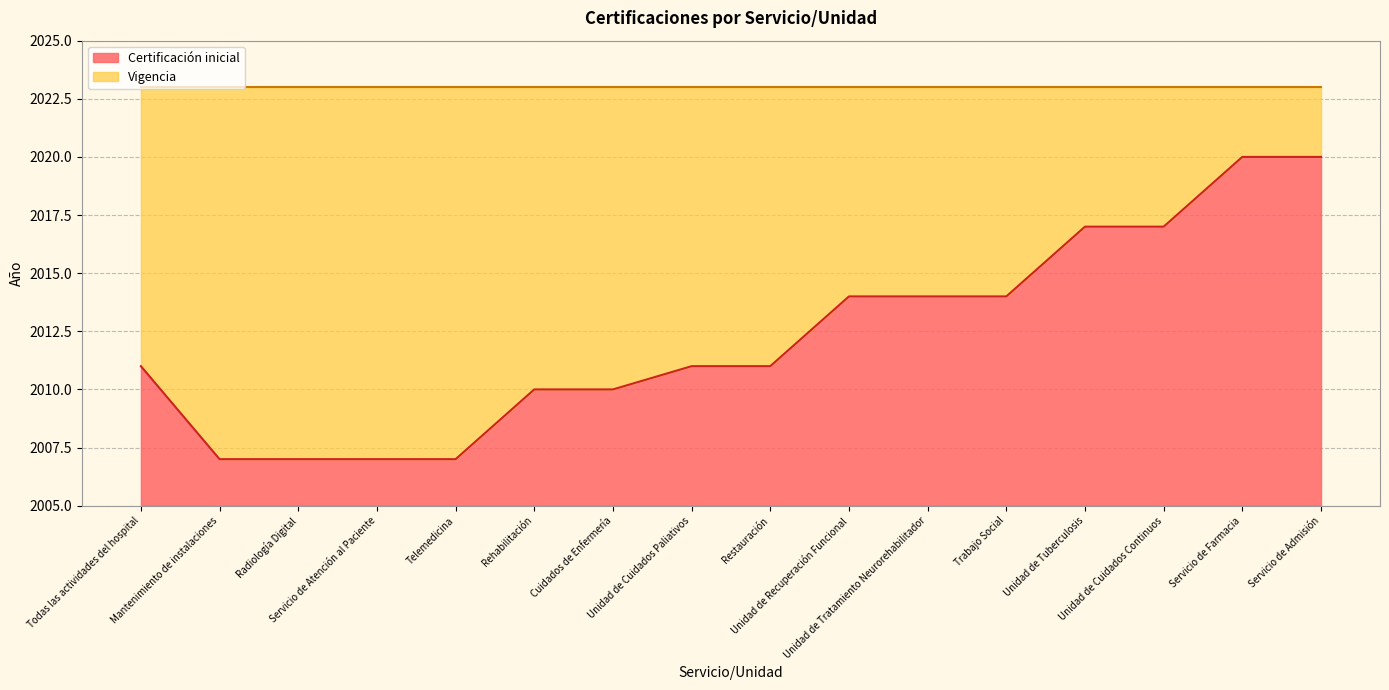

Reading left to right, what are all the values shown in this chart?

Todas las actividades del hospital=2011	Mantenimiento de instalaciones=2007	Radiología Digital=2007	Servicio de Atención al Paciente=2007	Telemedicina=2007	Rehabilitación=2010	Cuidados de Enfermería=2010	Unidad de Cuidados Paliativos=2011	Restauración=2011	Unidad de Recuperación Funcional=2014	Unidad de Tratamiento Neurorehabilitador=2014	Trabajo Social=2014	Unidad de Tuberculosis=2017	Unidad de Cuidados Continuos=2017	Servicio de Farmacia=2020	Servicio de Admisión=2020